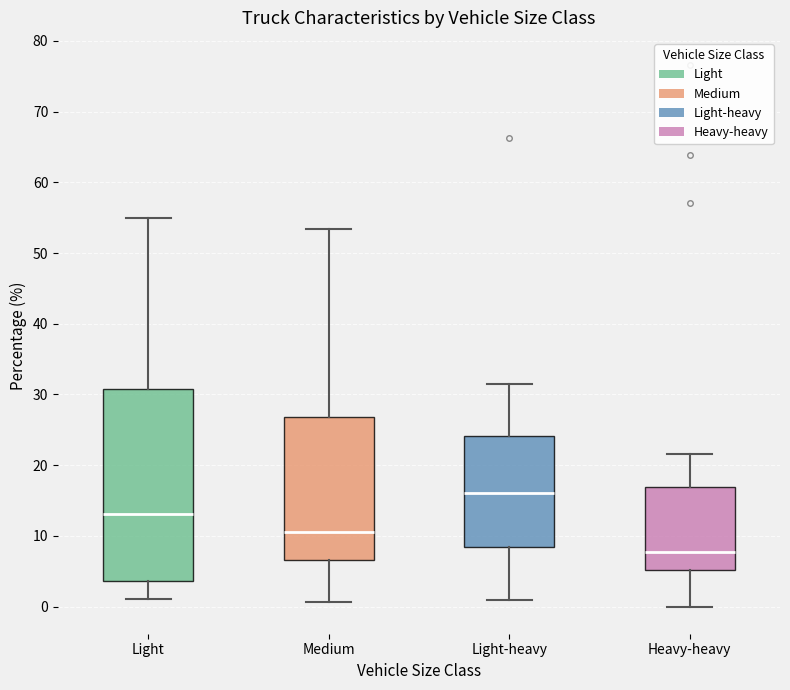

Reading left to right, read every box against the y-axis: the position of its median line, the range the box covers, and the ends of its whiskers. The values are not printed on the chart, so give them approximately, as read against the axis.

Light: median 13, box 4 to 31, whiskers 1 to 55
Medium: median 11, box 7 to 27, whiskers 1 to 53
Light-heavy: median 16, box 8 to 24, whiskers 1 to 32
Heavy-heavy: median 8, box 5 to 17, whiskers 0 to 22